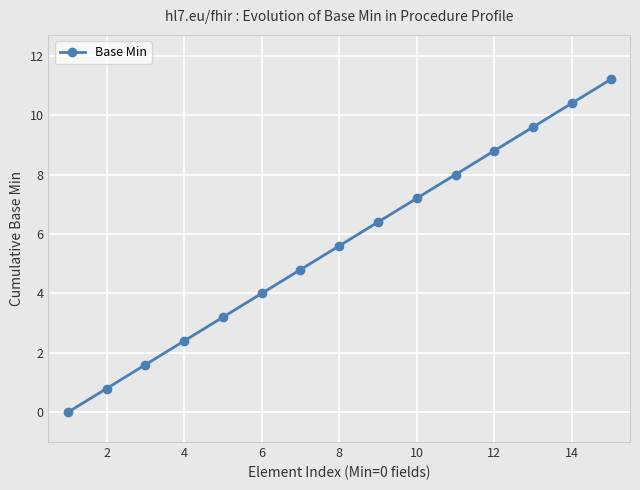

What is the difference between the maximum and minimum values?

11.2